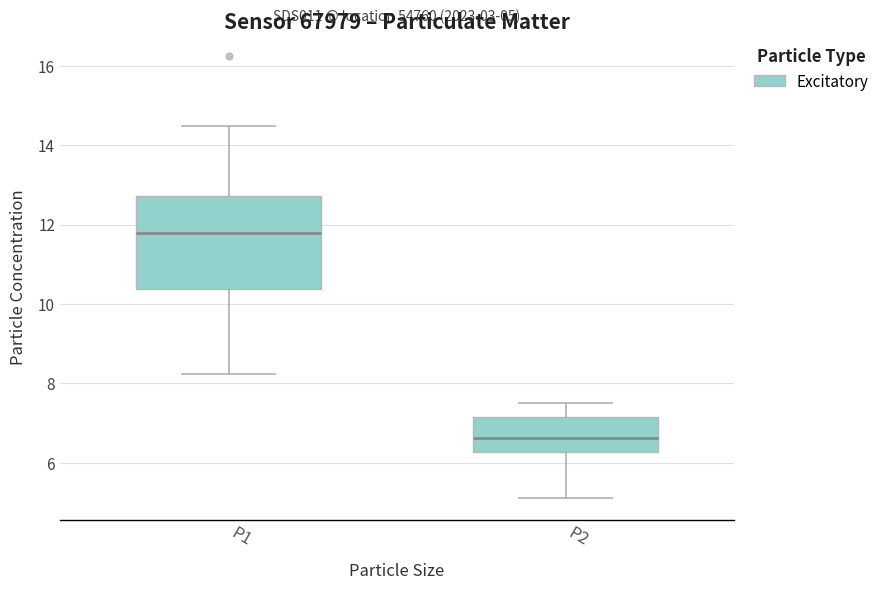

Which box has the highest median line?

P1